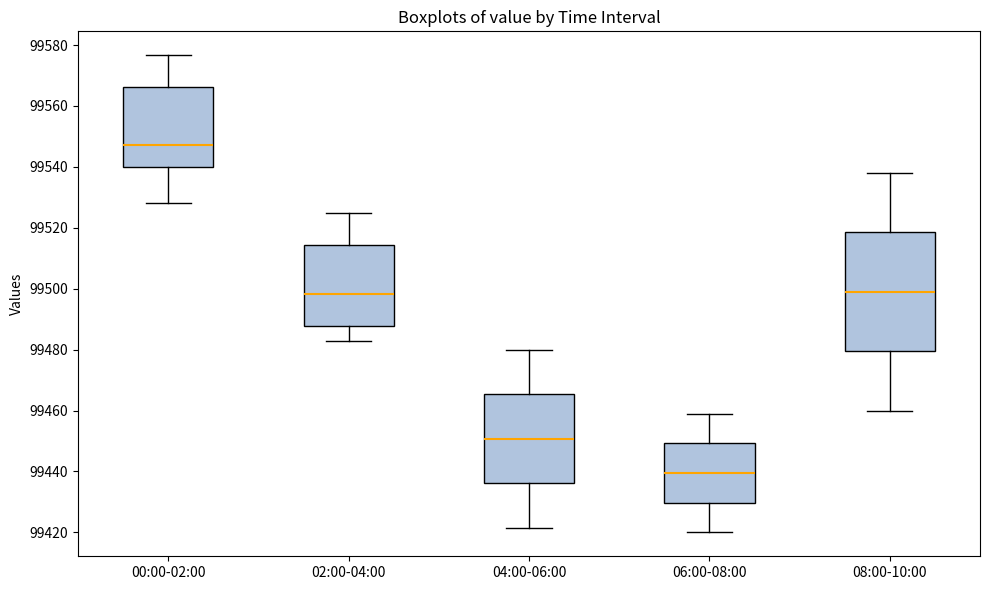

Which box is the tallest, from its lower edge to its upper edge?

08:00-10:00